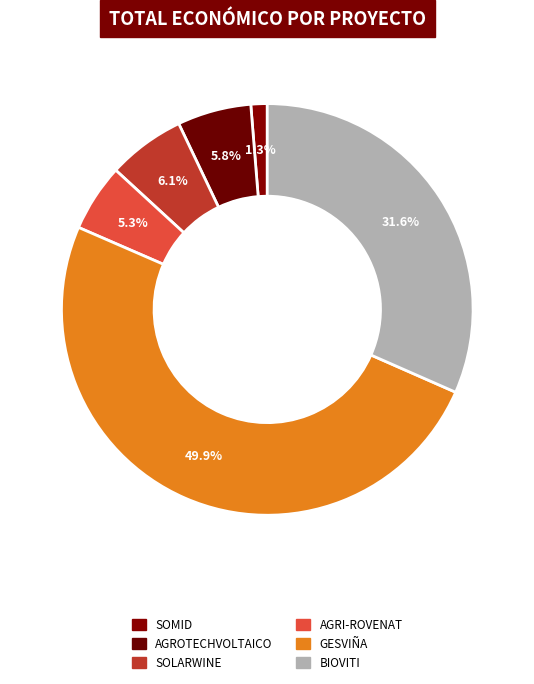

Which slice is the smallest?

SOMID